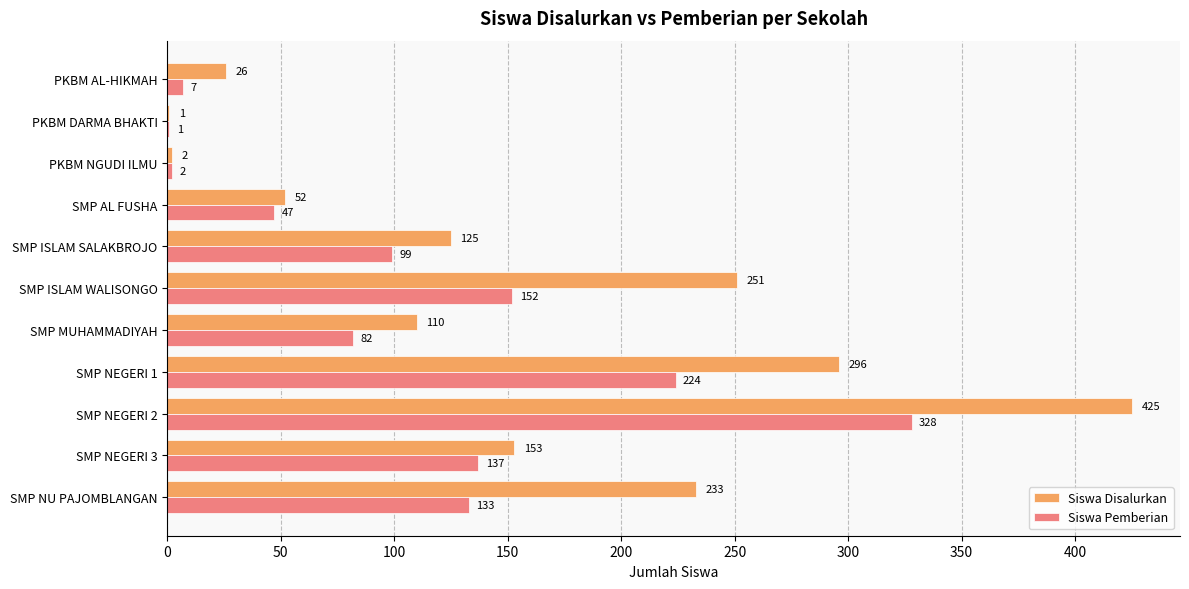

How many distinct data groups are displayed?

2